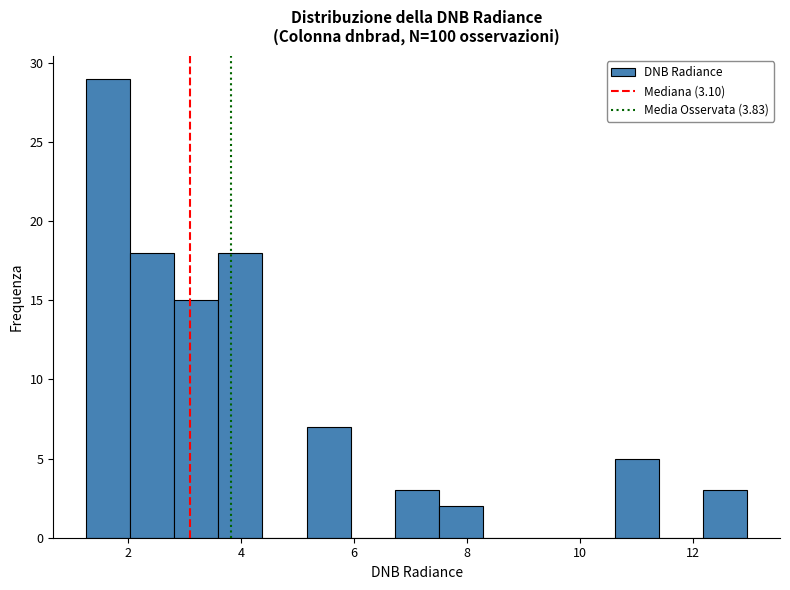

Read against the x-axis, roughly where is the centre of the tallest bar?

1.6